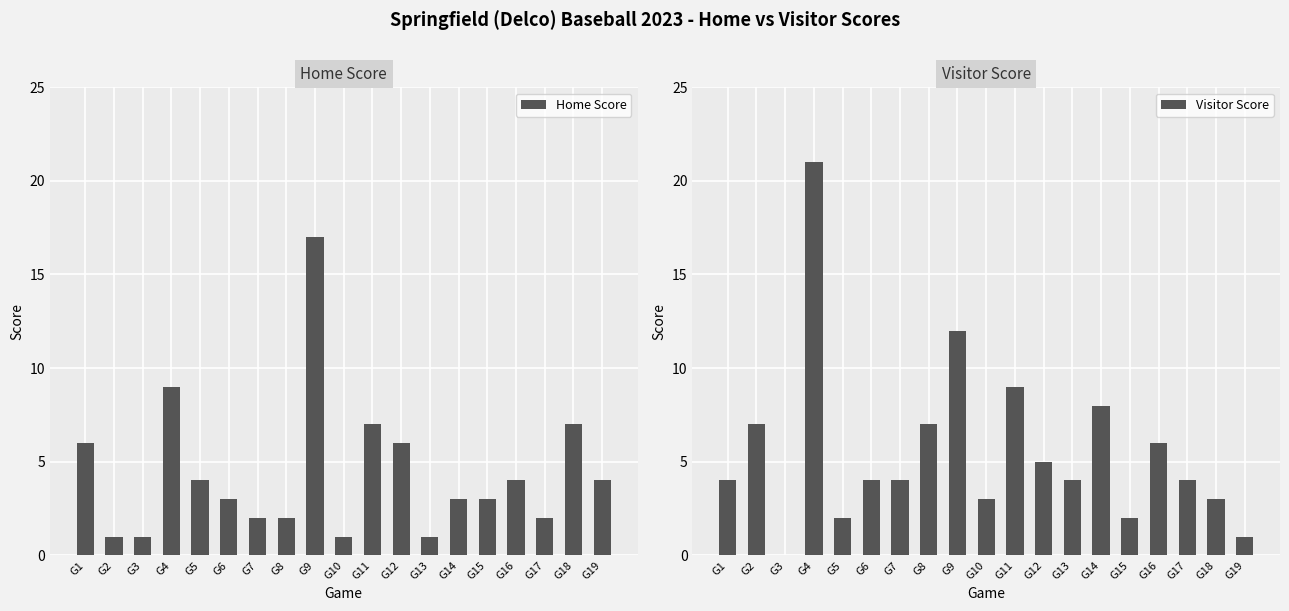

Which category has the highest value in the Home Score series?

G9